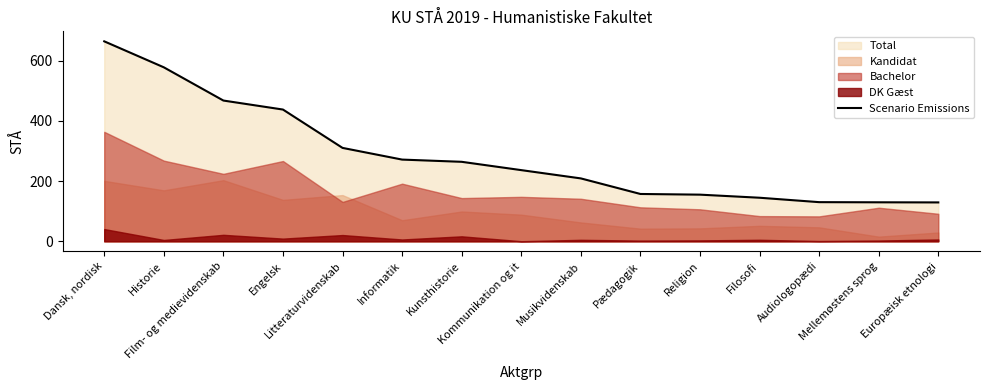

Between Pædagogik and Litteraturvidenskab, which is larger?

Litteraturvidenskab